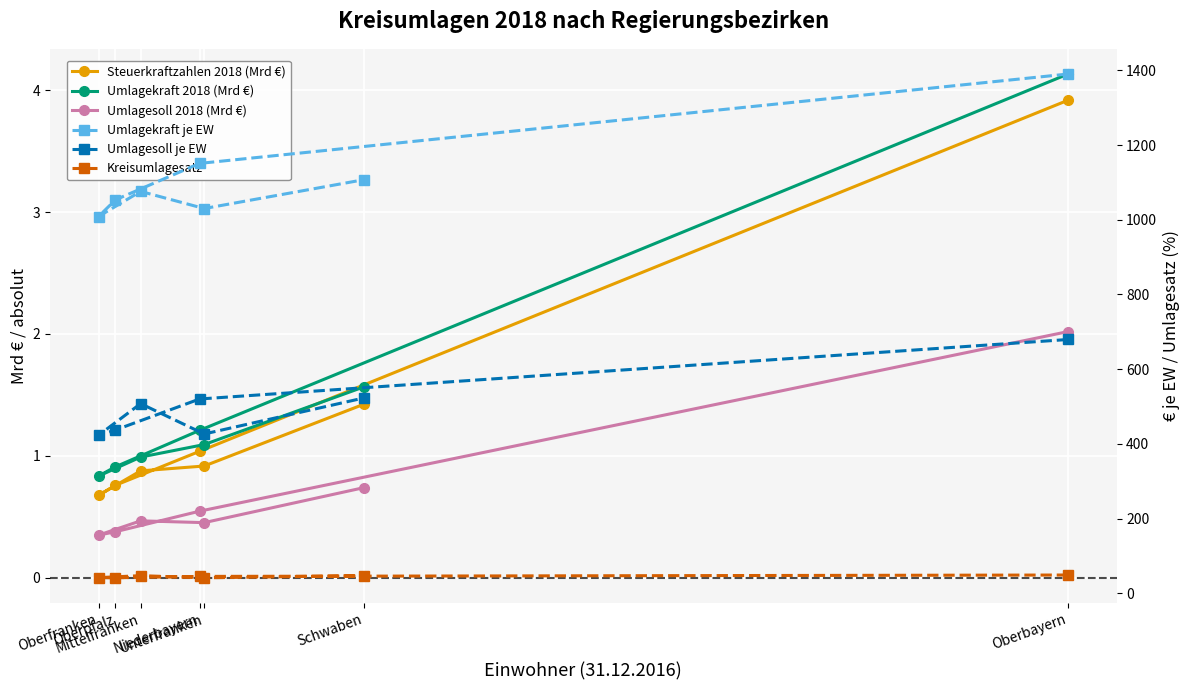

At which category is the sum across all series the highest?

Oberbayern